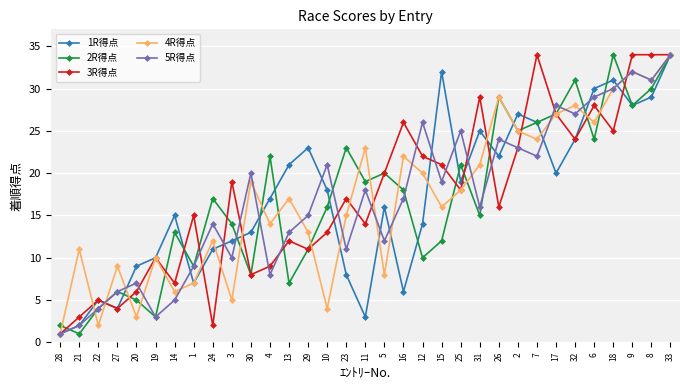

True or false: 3R得点 has a value of 34 at 8.

True